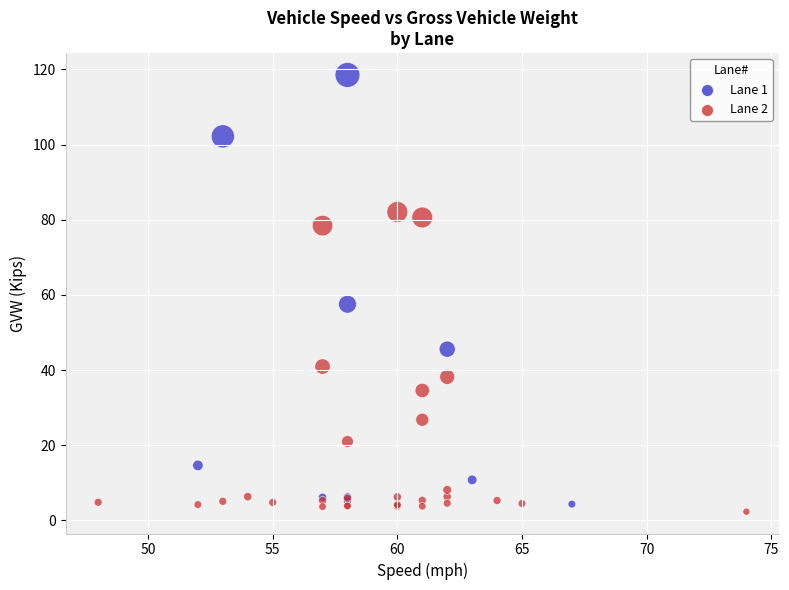

Which series has the largest Y range (max minus min)?

Lane 1